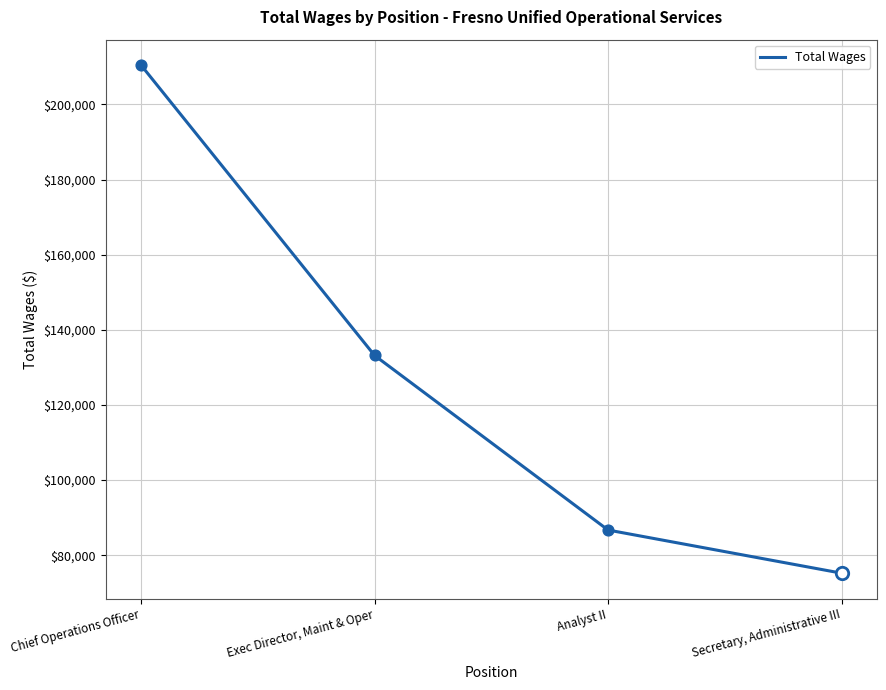

What is the ratio of the value at Chief Operations Officer to the value at Analyst II?

2.4